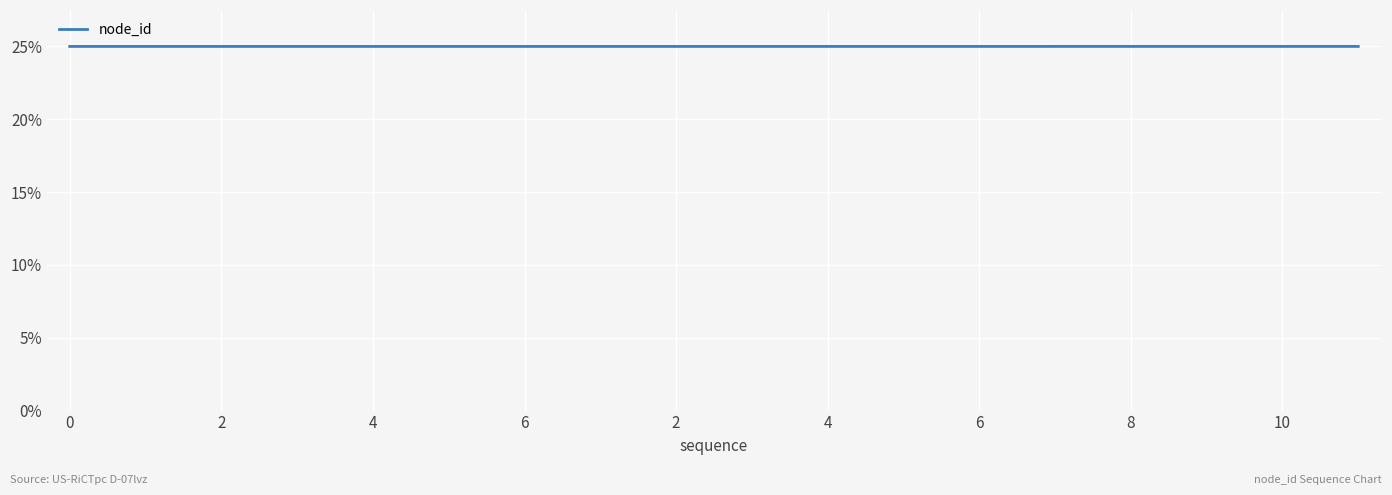

What is the sum of all values?

450.0